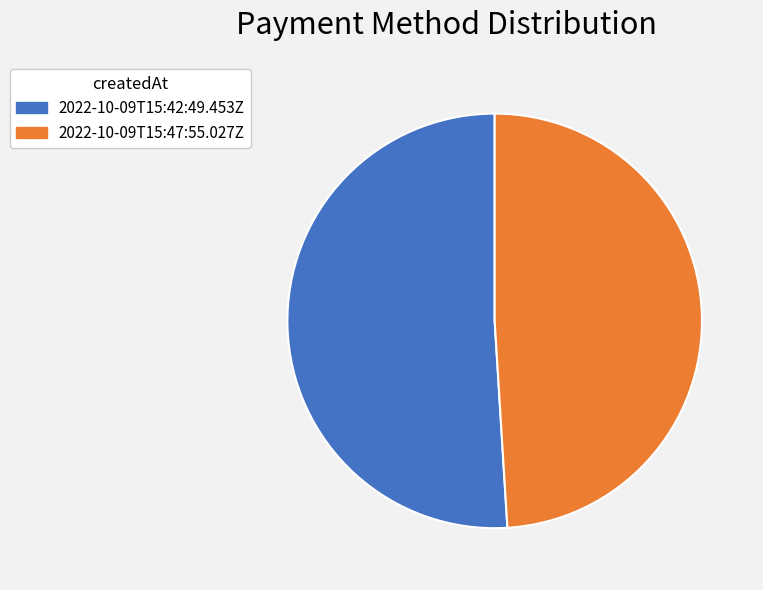

How many slices are in this pie chart?

2